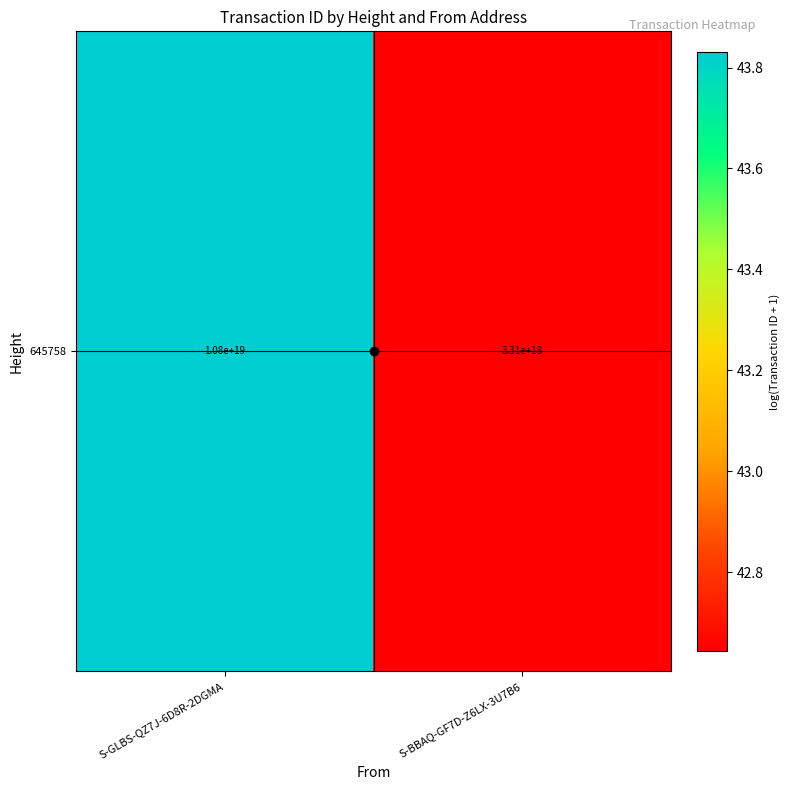

How many data points are less than 43?

1